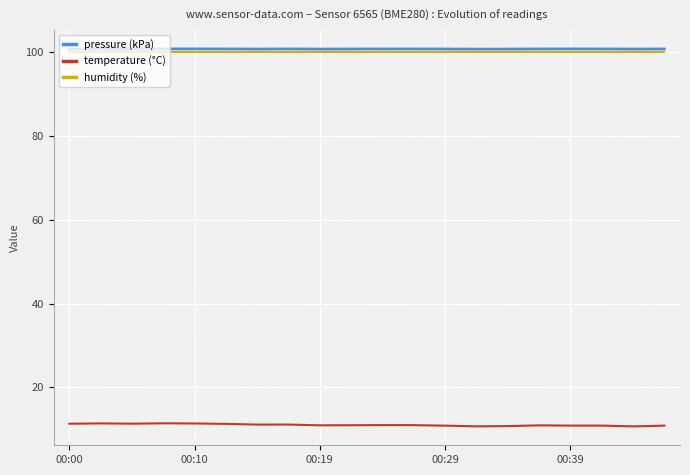

In pressure (kPa), how many points are higher than both neighbors (excluding endpoints)?

5